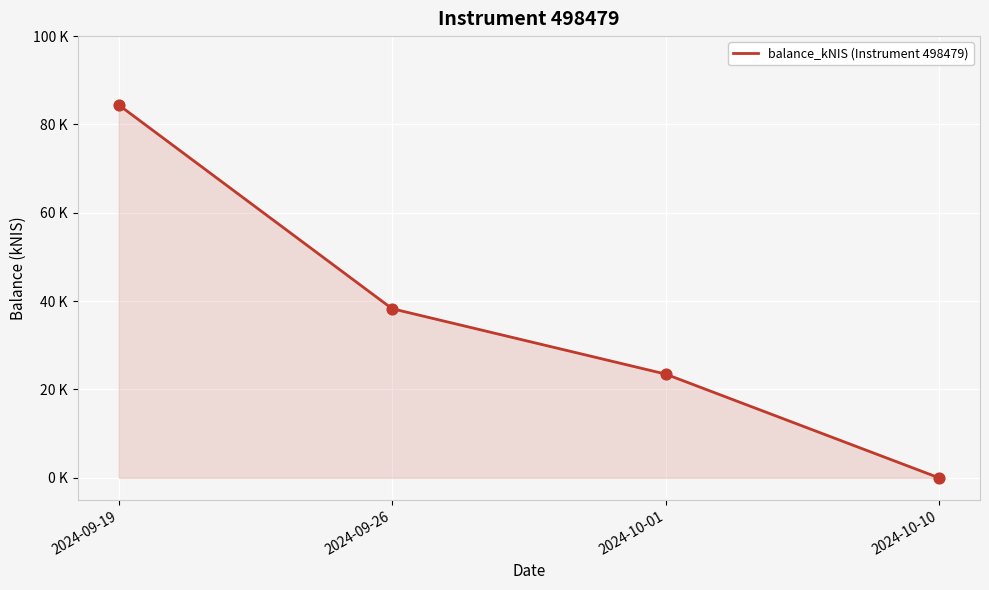

Does the chart have visible grid lines?

Yes